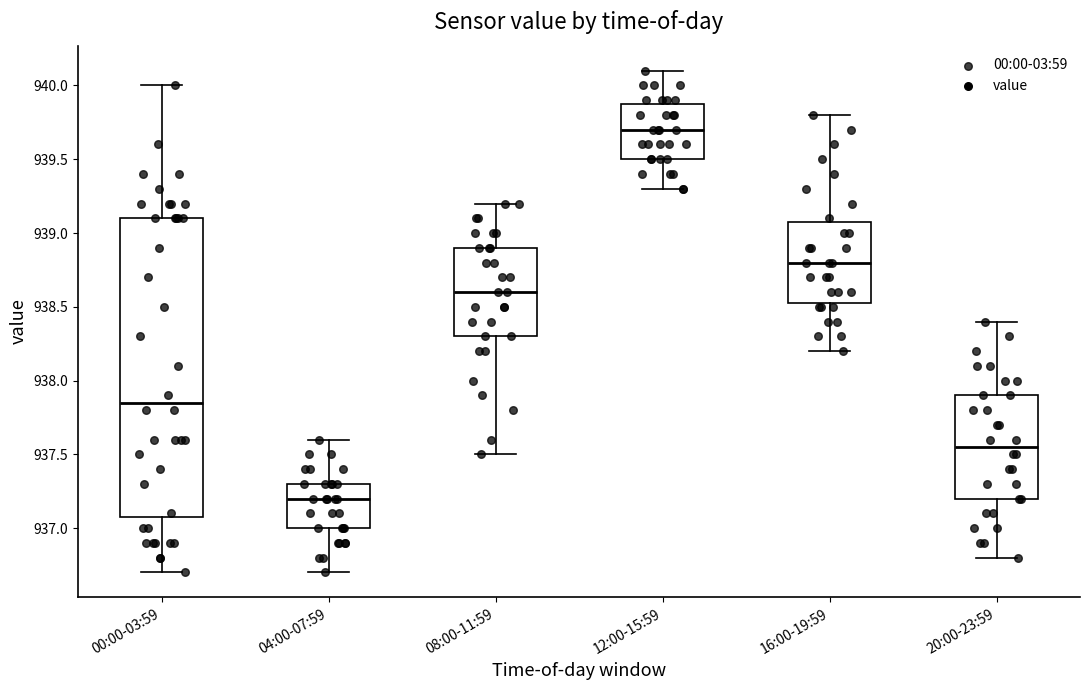

Where does the upper whisker of the box for 16:00-19:59 end on the y-axis? The values are not printed on the chart, so give them approximately, as read against the axis.

939.80